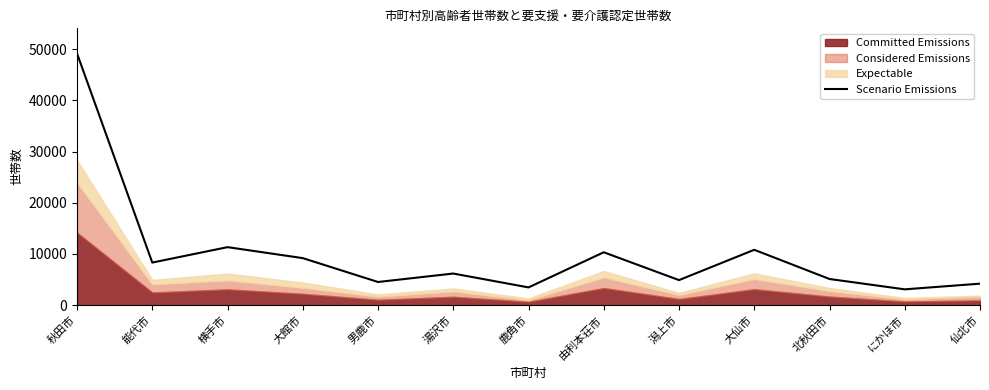

Does the chart display data point markers on the line(s)?

No